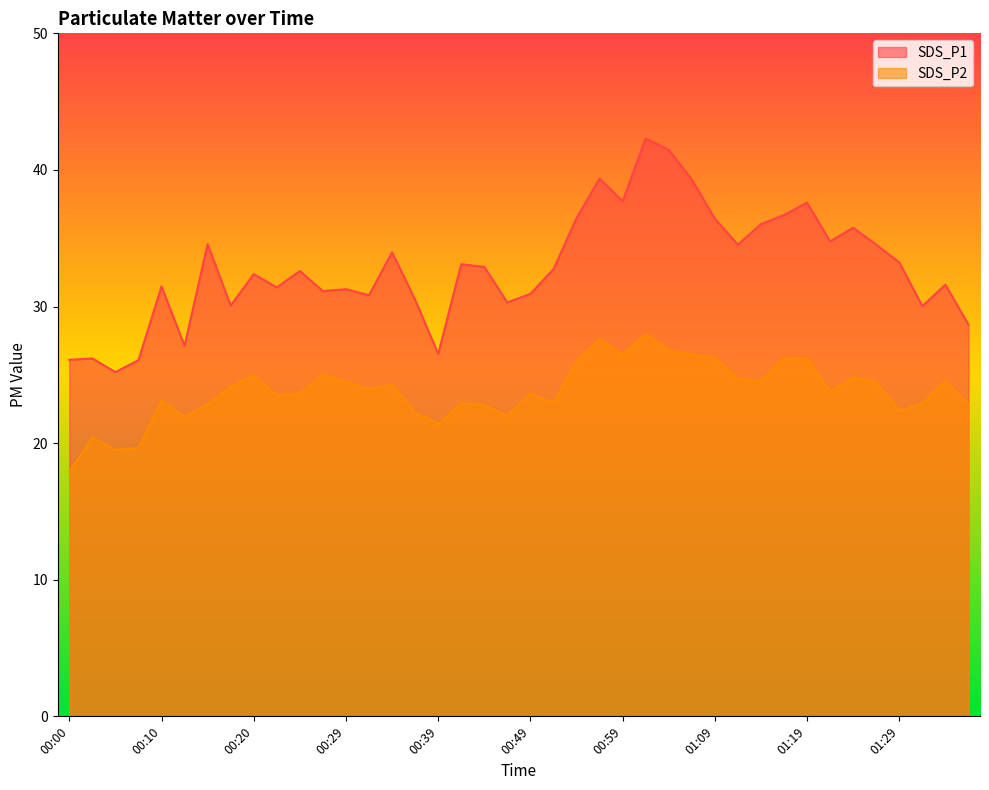

What is the sum of the SDS_P1 values at 00:44 and 00:57?

72.3